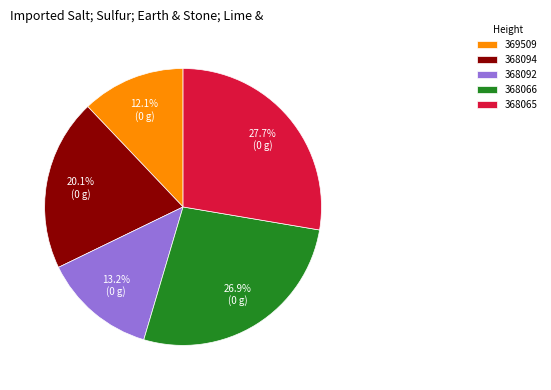

Which slice is the largest?

368065